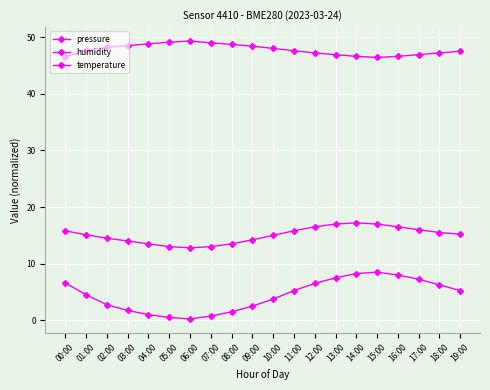

Rank the series at 11:00 from highest to lowest value.

humidity, temperature, pressure